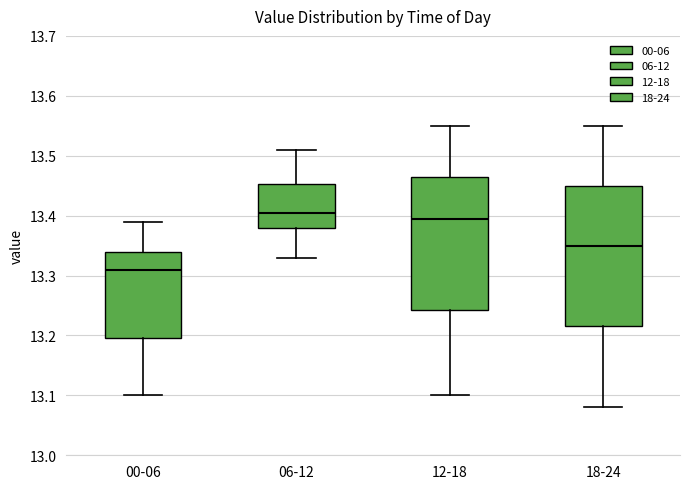

Reading left to right, read every box against the y-axis: the position of its median line, the range the box covers, and the ends of its whiskers. The values are not printed on the chart, so give them approximately, as read against the axis.

00-06: median 13.31, box 13.20 to 13.34, whiskers 13.10 to 13.39
06-12: median 13.41, box 13.38 to 13.45, whiskers 13.33 to 13.51
12-18: median 13.40, box 13.24 to 13.47, whiskers 13.10 to 13.55
18-24: median 13.35, box 13.22 to 13.45, whiskers 13.08 to 13.55